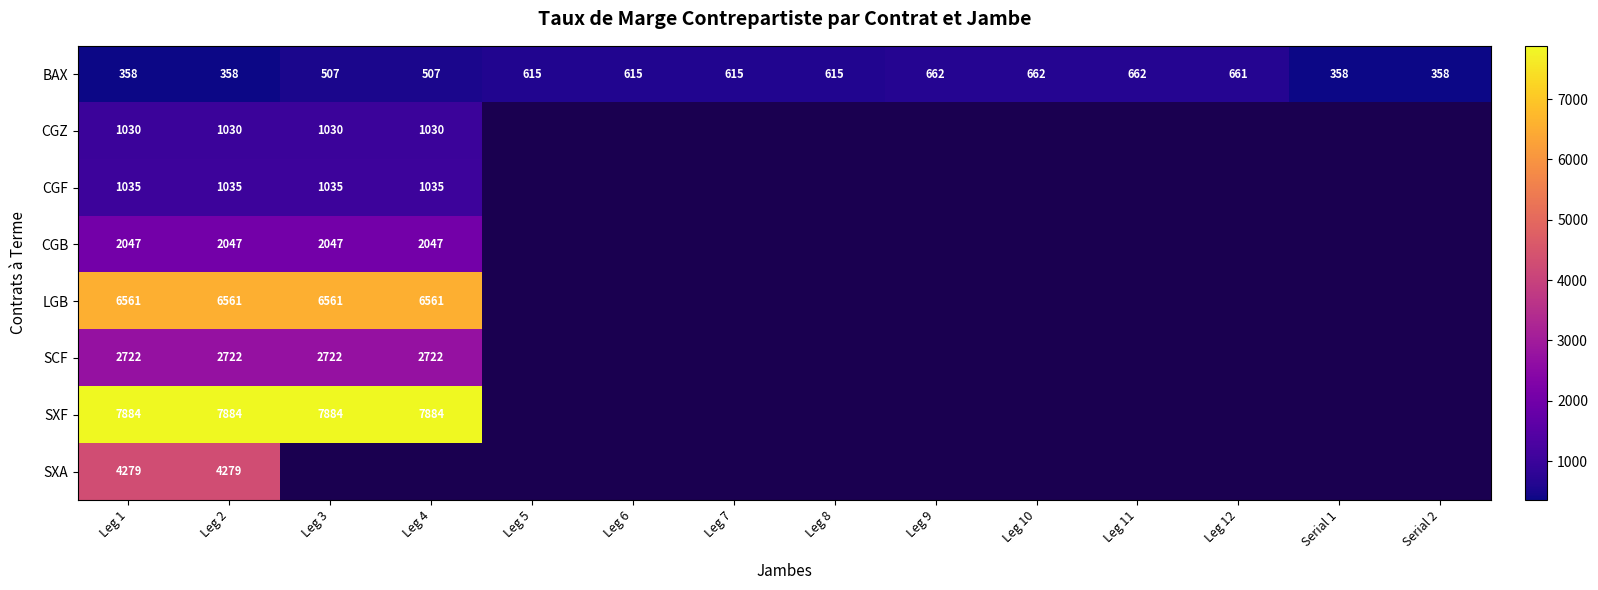

Is the value of CGB at Leg 1 greater than the value of CGF at Leg 4?

Yes